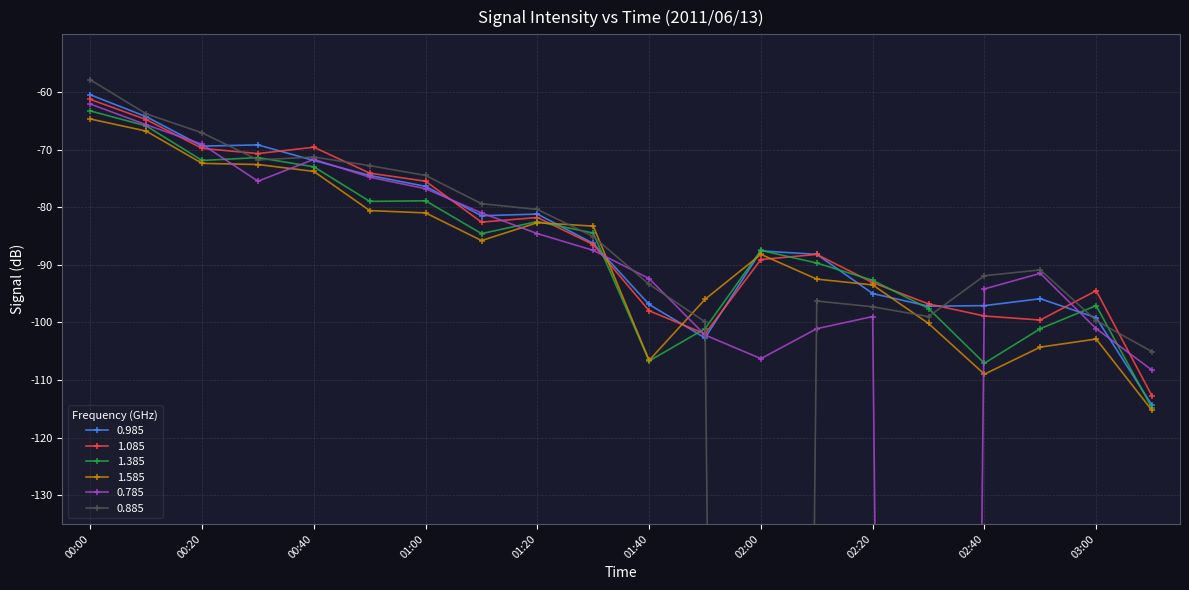

What are all the series names shown in the legend?

0.985, 1.085, 1.385, 1.585, 0.785, 0.885